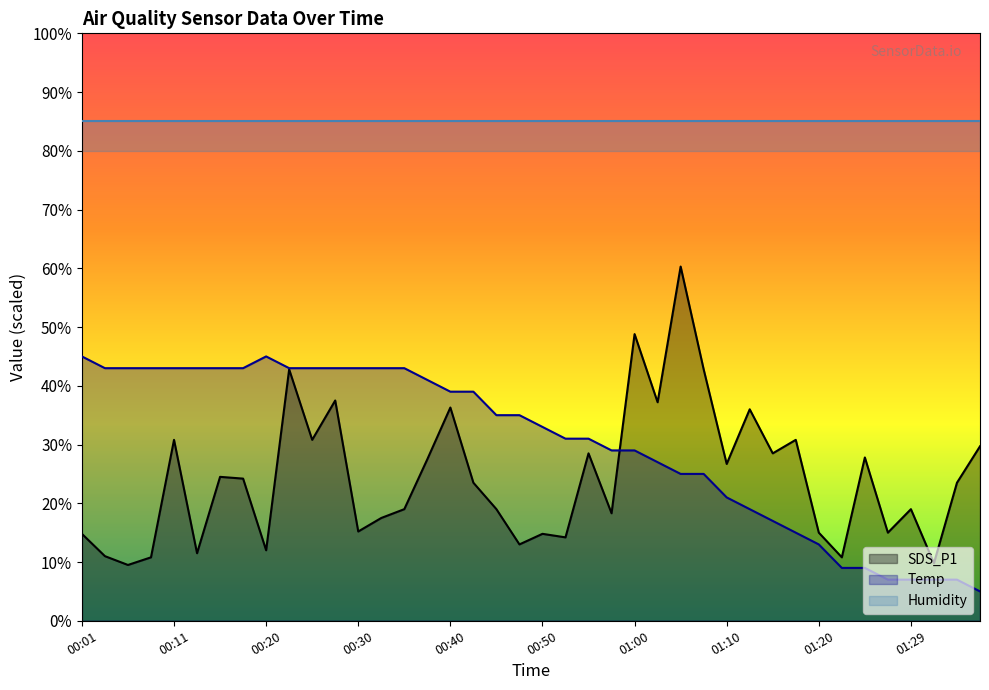

At which category does SDS_P1 reach its first local peak?

00:11